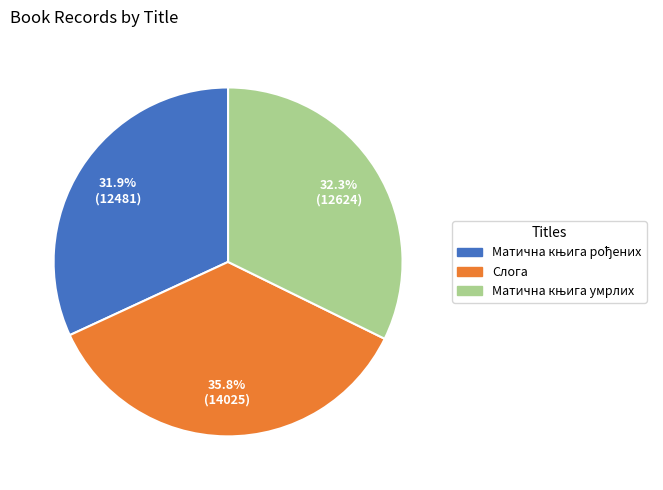

How many slices are in this pie chart?

3